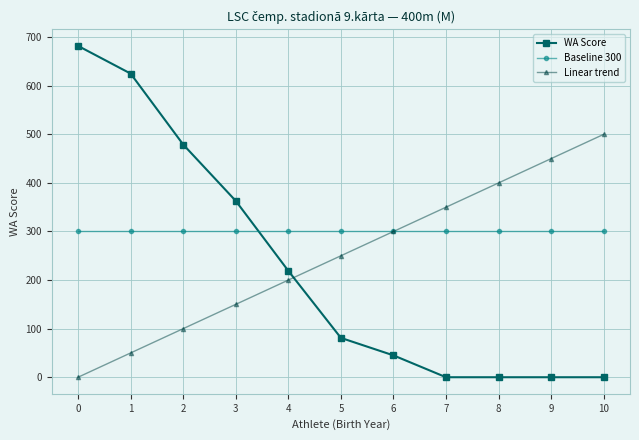

How many categories are shown in the chart?

11